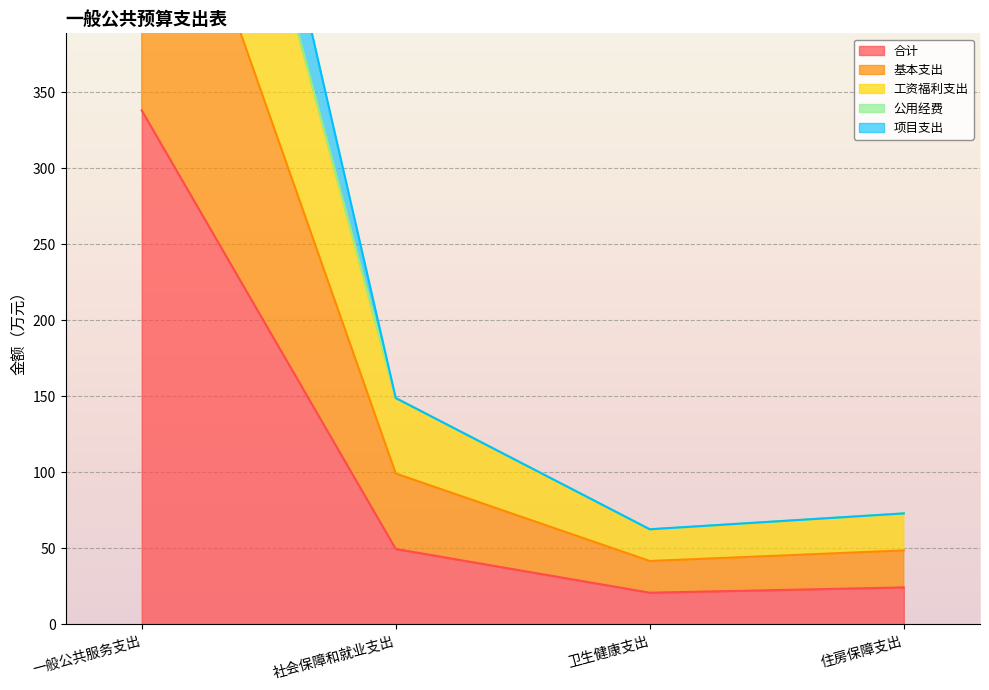

At which category does 合计 reach its first local valley?

卫生健康支出